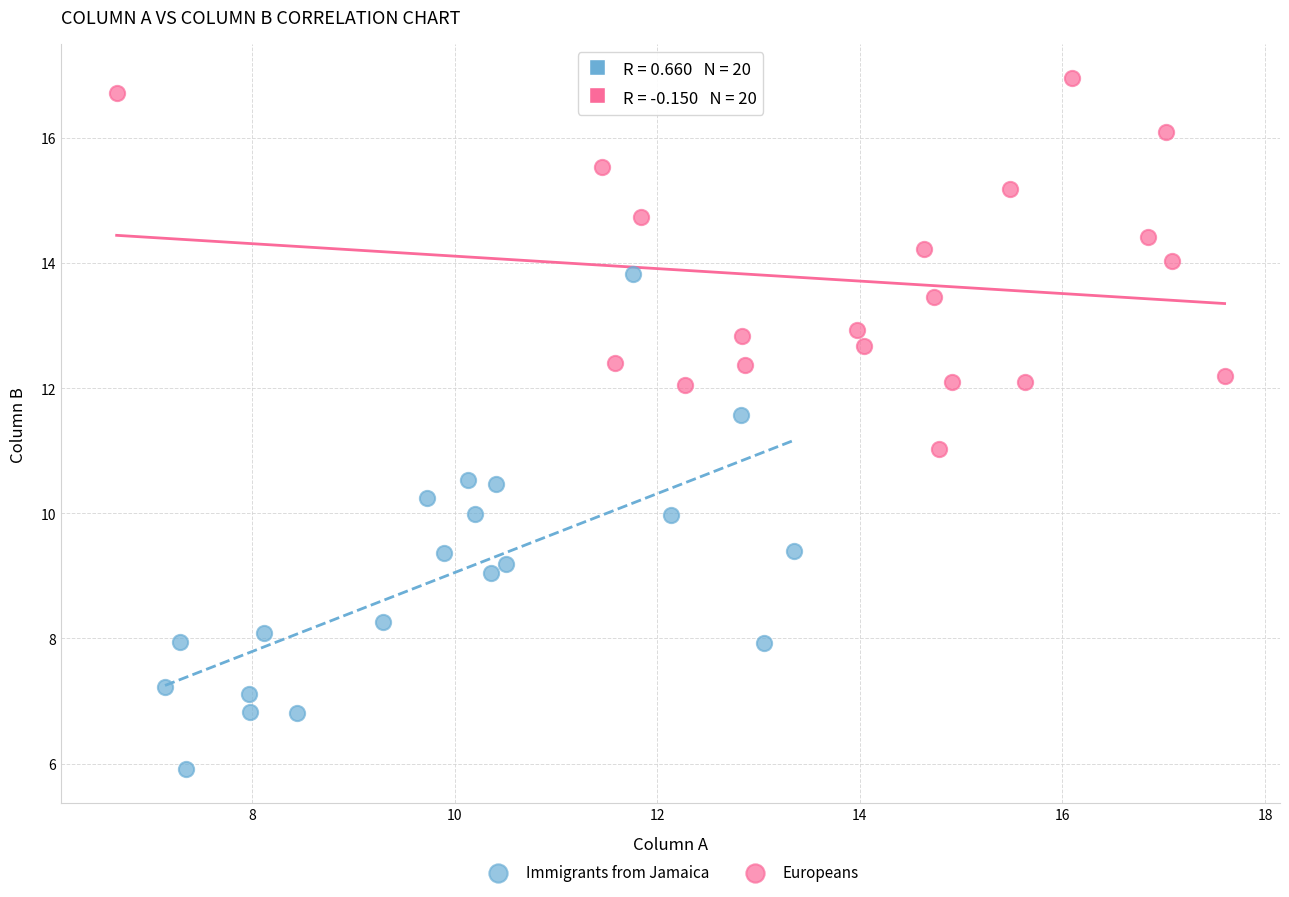

Which series contains the highest Y value?

Europeans